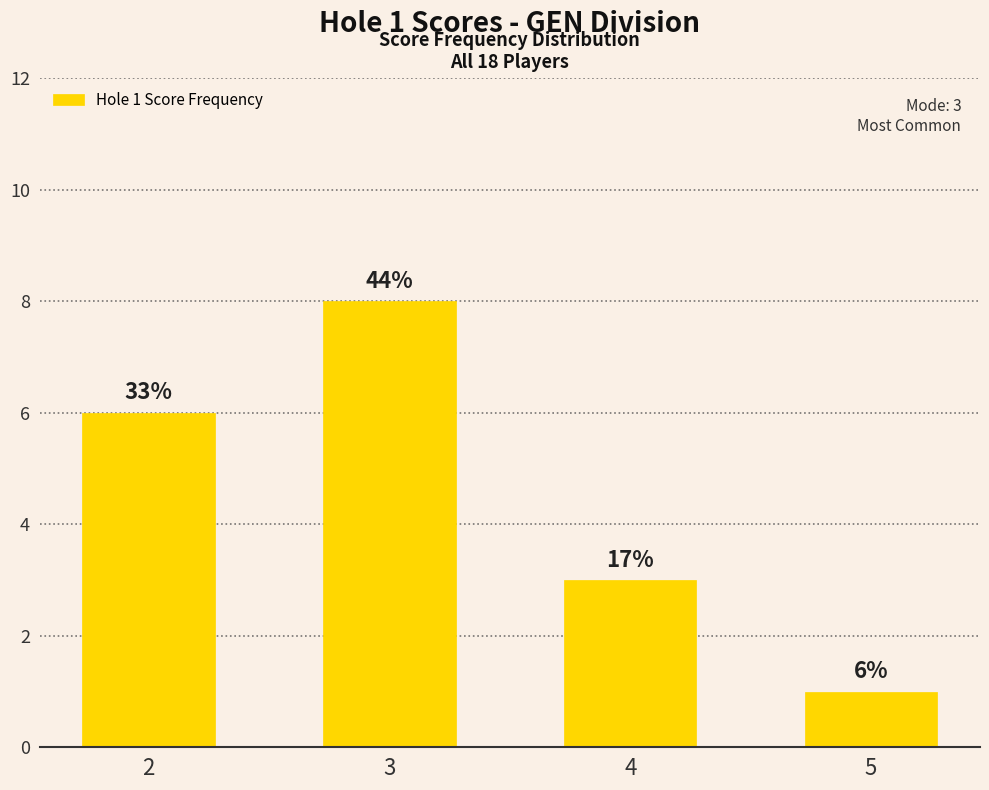

What is the ratio of the value at 4 to the value at 5?

3.0